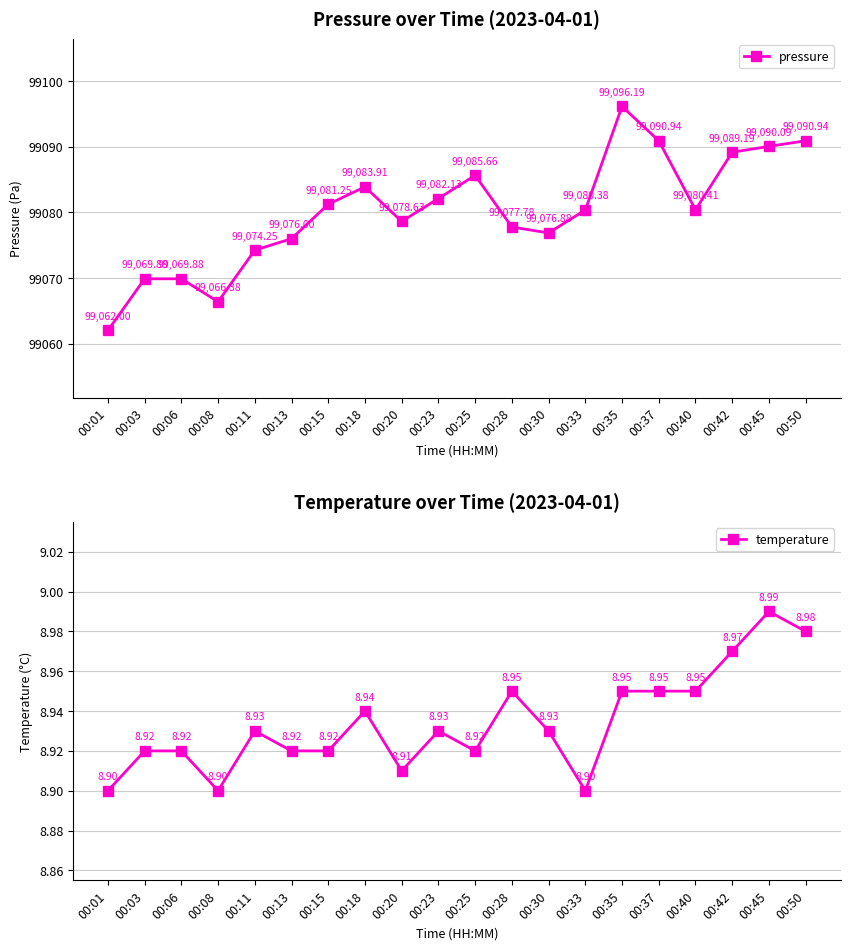

How many distinct data groups are displayed?

2